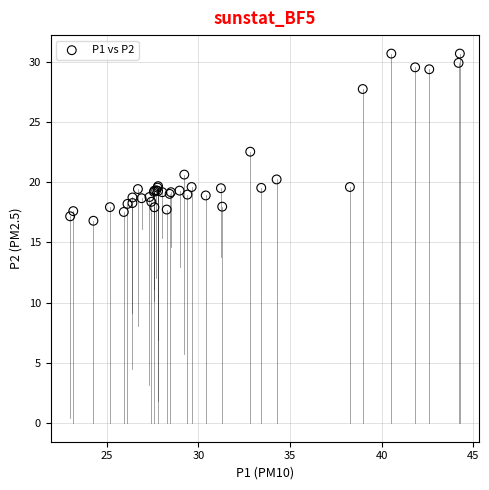

What Y value in the scatter plot is closest to 23?

22.5